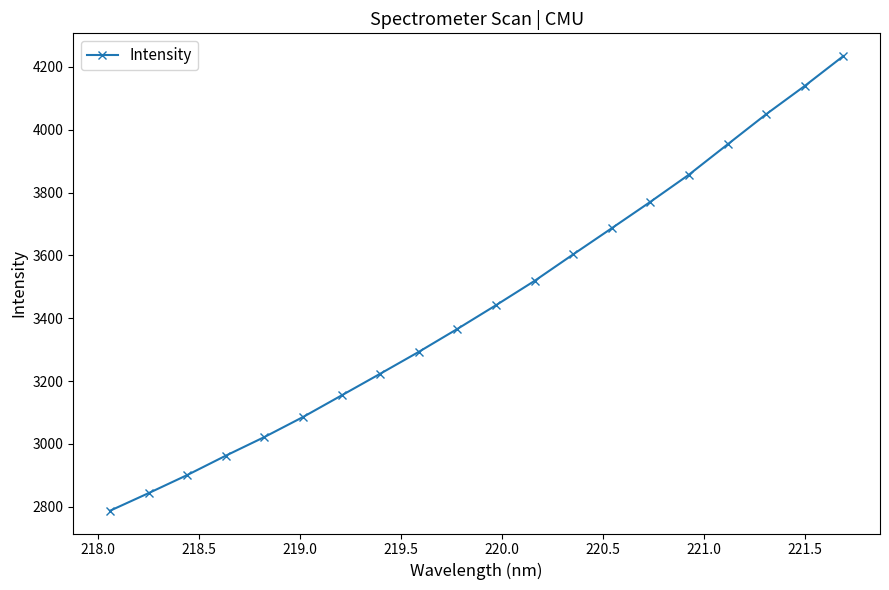

What is the average value?

3444.7